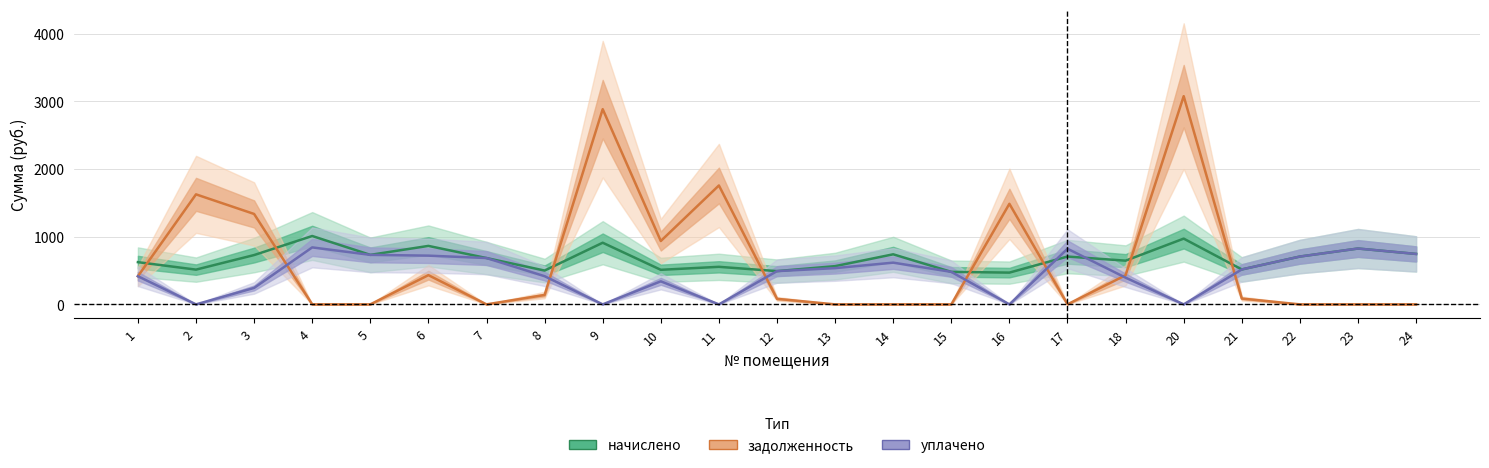

What is the difference between the maximum and minimum values in the уплачено series?

841.8